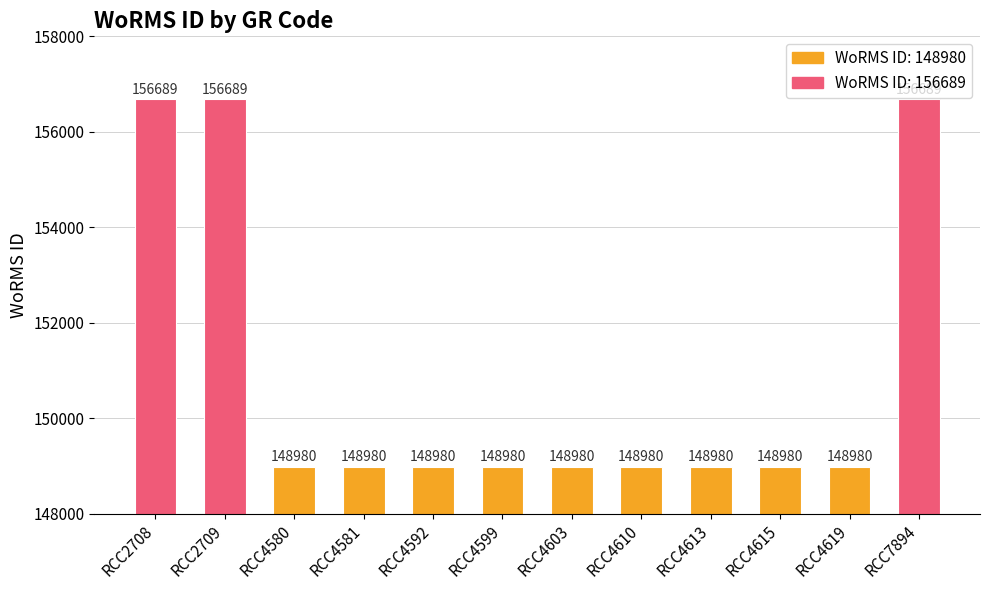

What is the average value?

150907